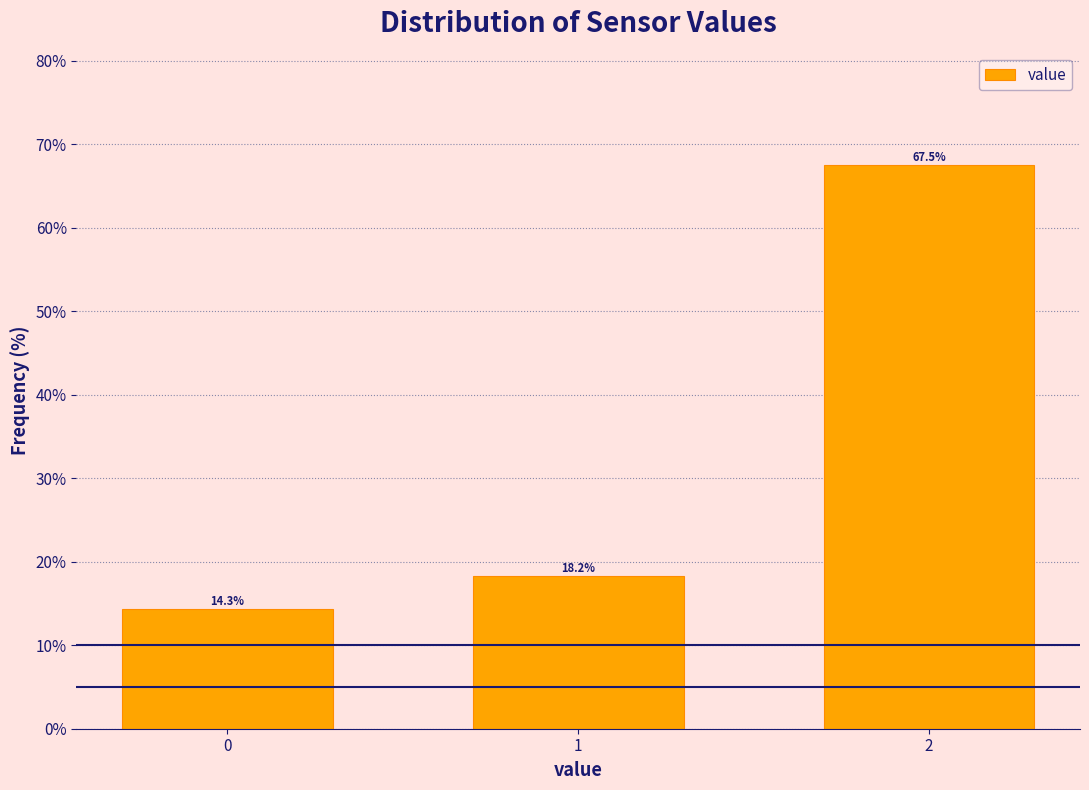

Reading left to right, what are all the values shown in this chart?

14.3	18.2	67.5